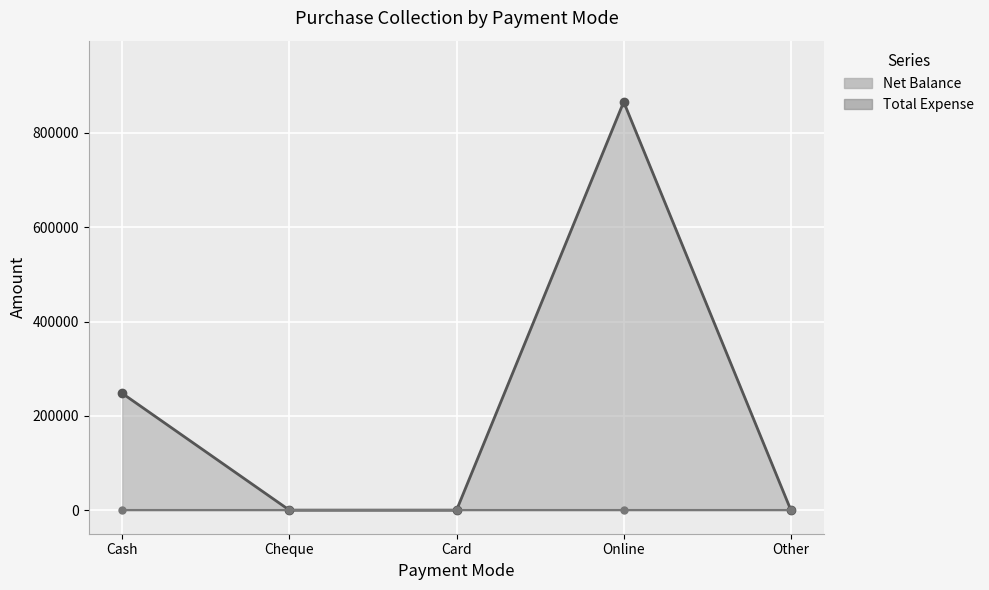

What position from the left is Cash?

1